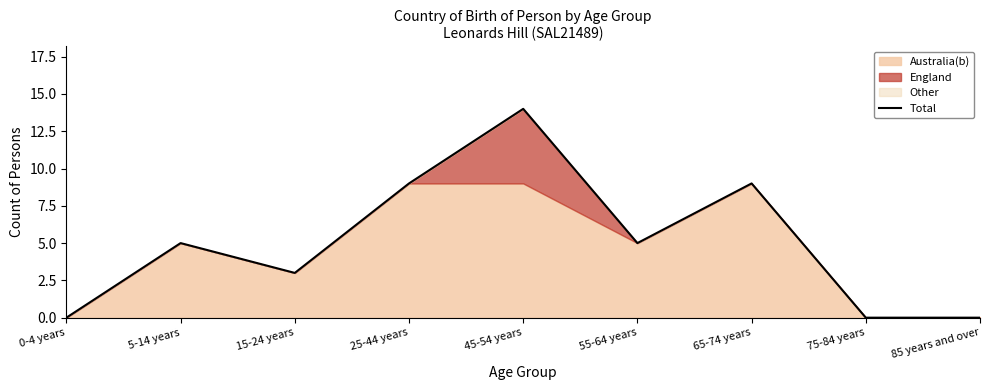

List the labels in order of value, largest first.

45-54 years, 25-44 years, 65-74 years, 5-14 years, 55-64 years, 15-24 years, 0-4 years, 75-84 years, 85 years and over